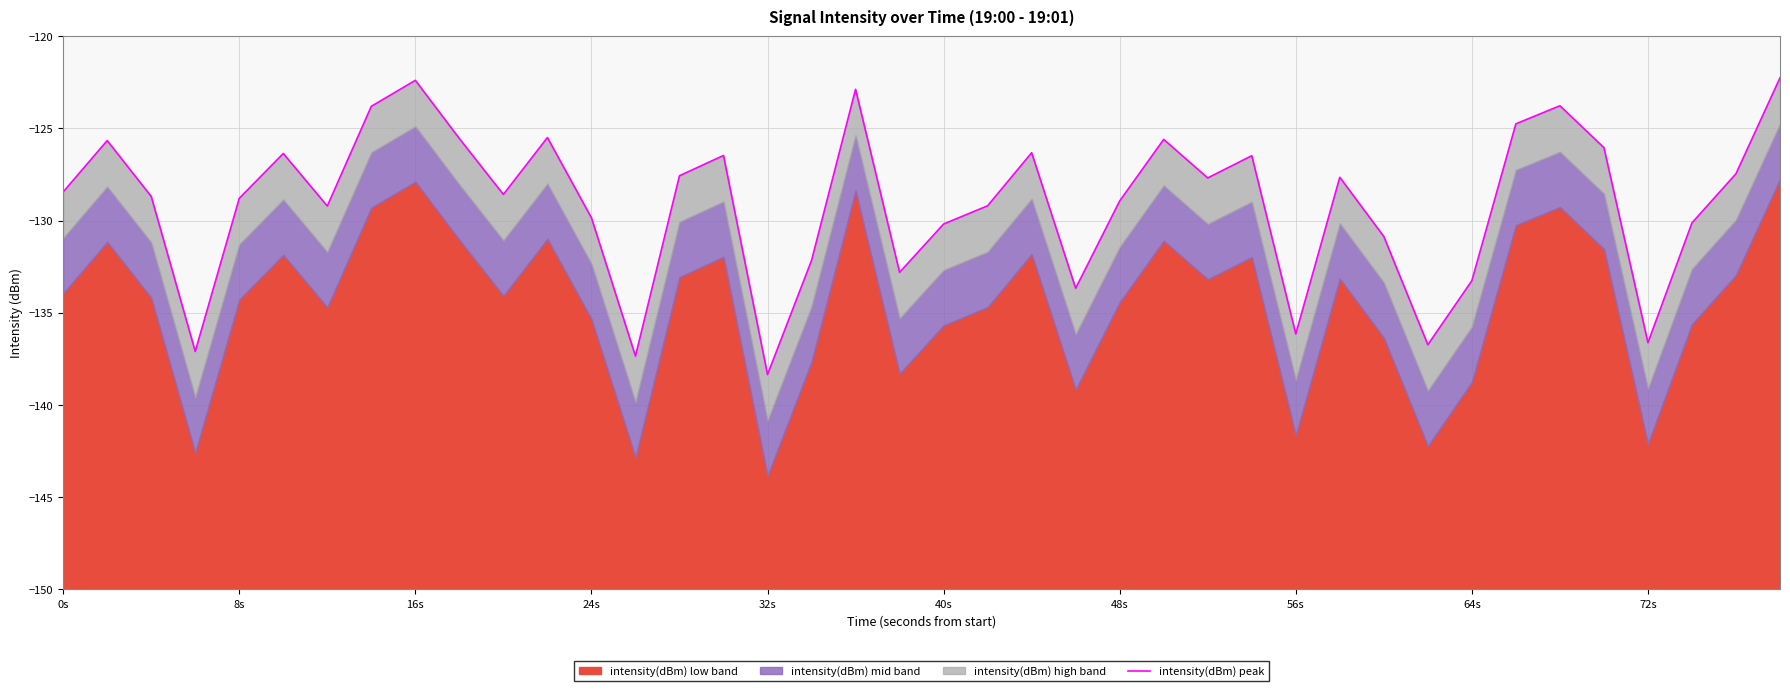

How many interior local valleys (lower than both neighbors) does the data have?

11